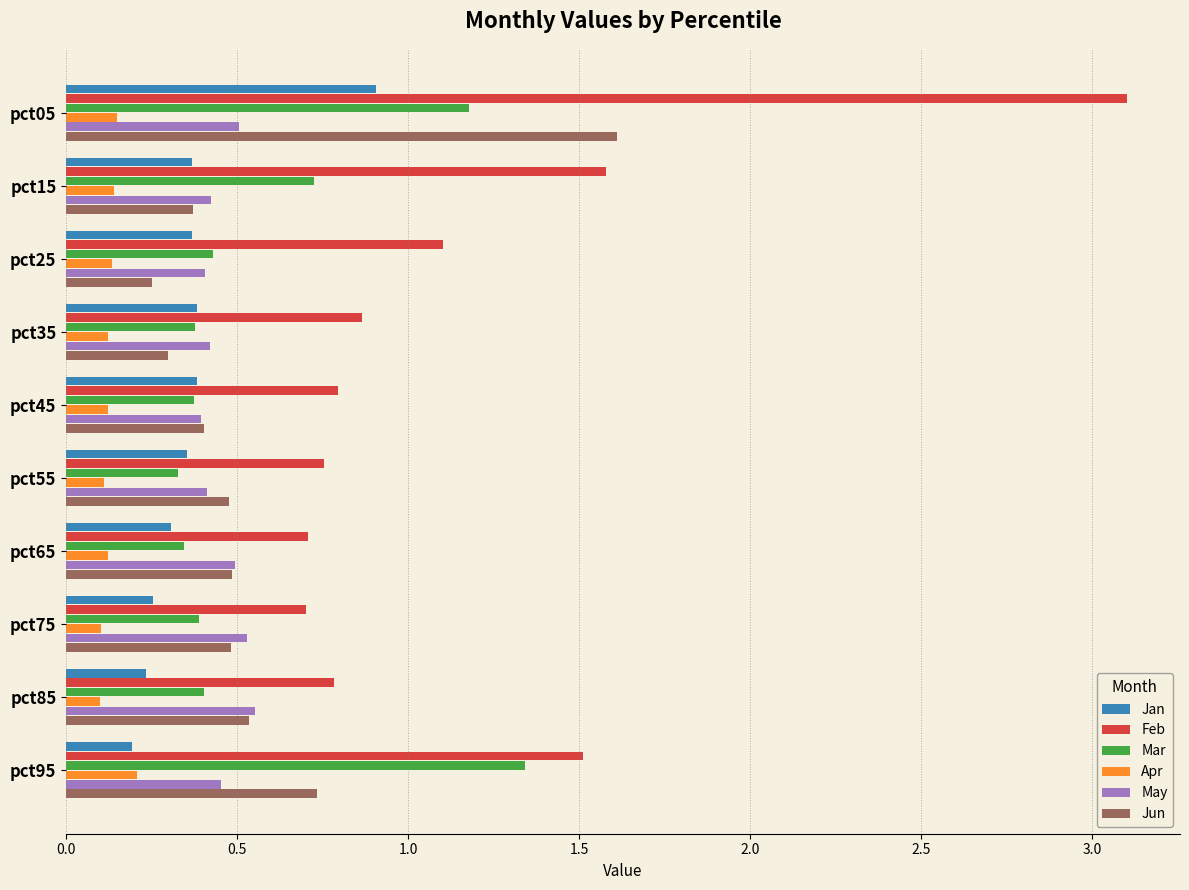

Rank the series by their maximum value, from lowest to highest.

Apr, May, Jan, Mar, Jun, Feb